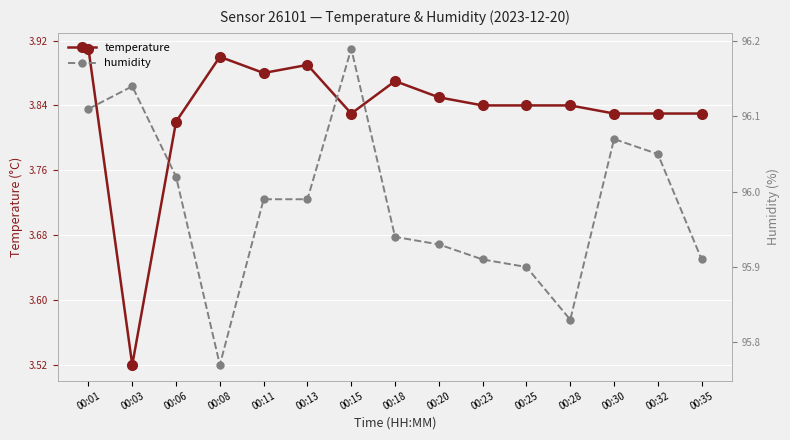

Which series changed the most between 00:08 and 00:11?

humidity